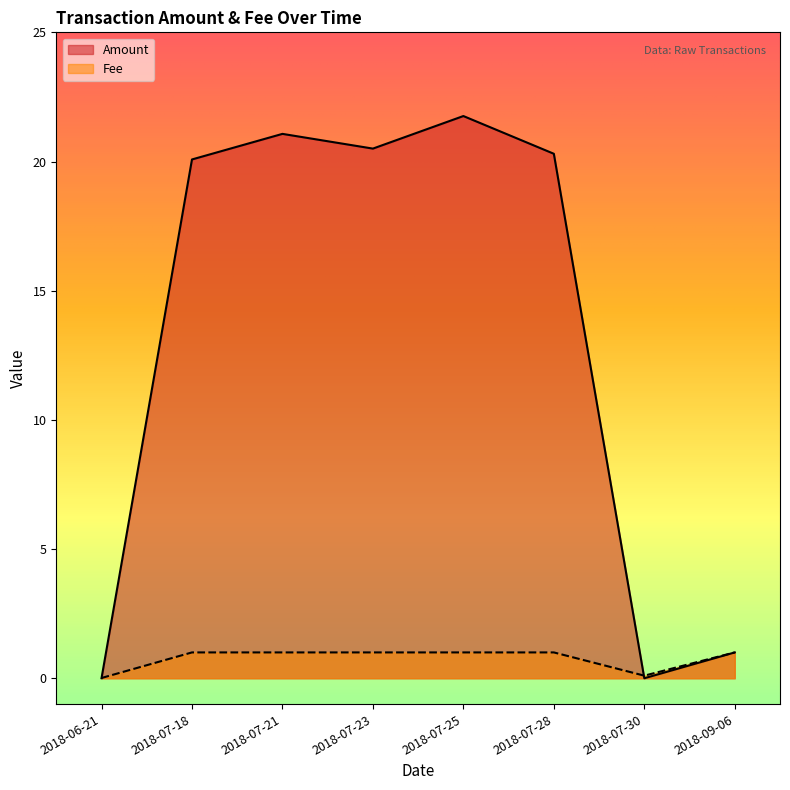

What value does the Amount series have at 2018-07-23?

20.5